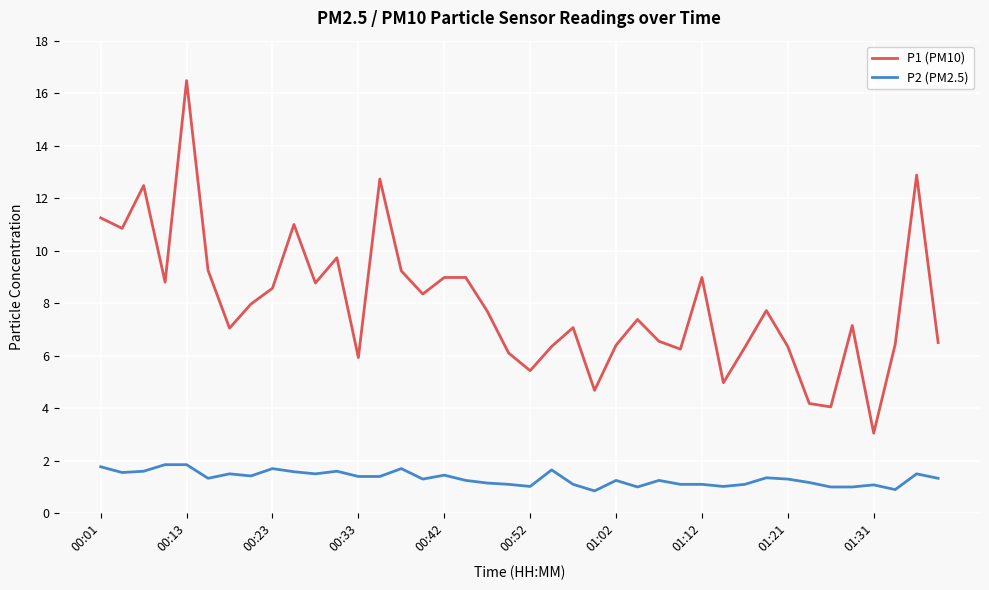

What is the difference between the maximum and minimum values in the P2 (PM2.5) series?

1.0